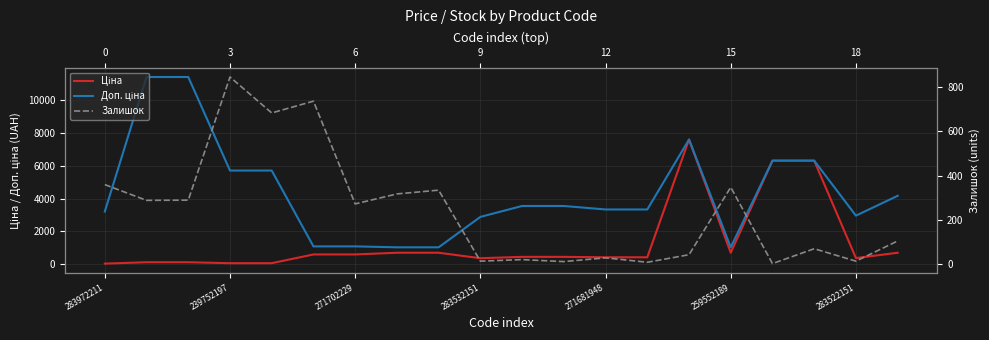

Is it true that Доп. ціна equals 1910.2 at 239752197?

False